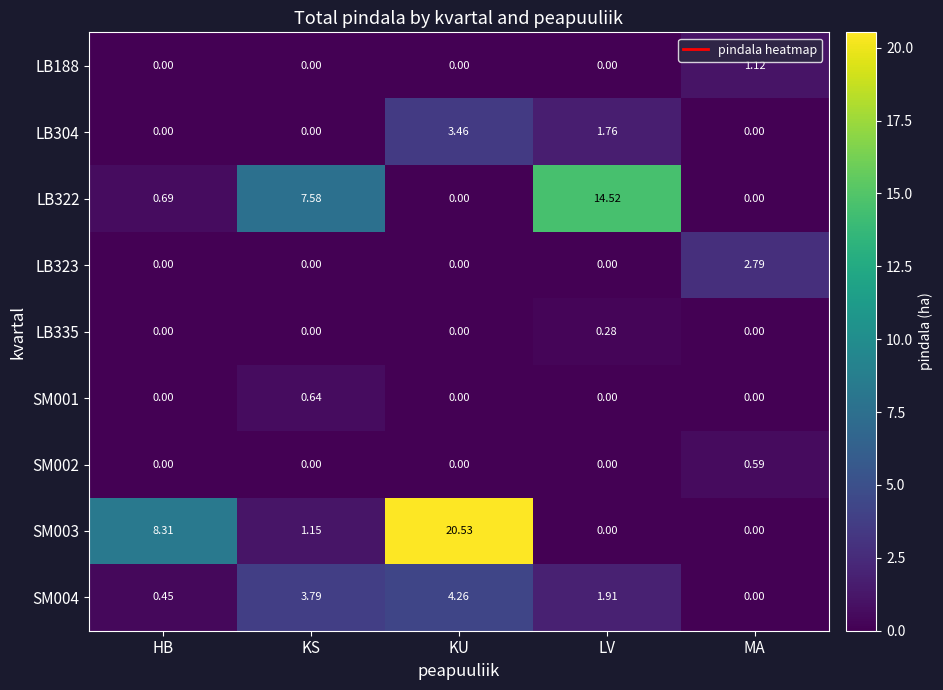

At which category is the sum across all series the highest?

KU